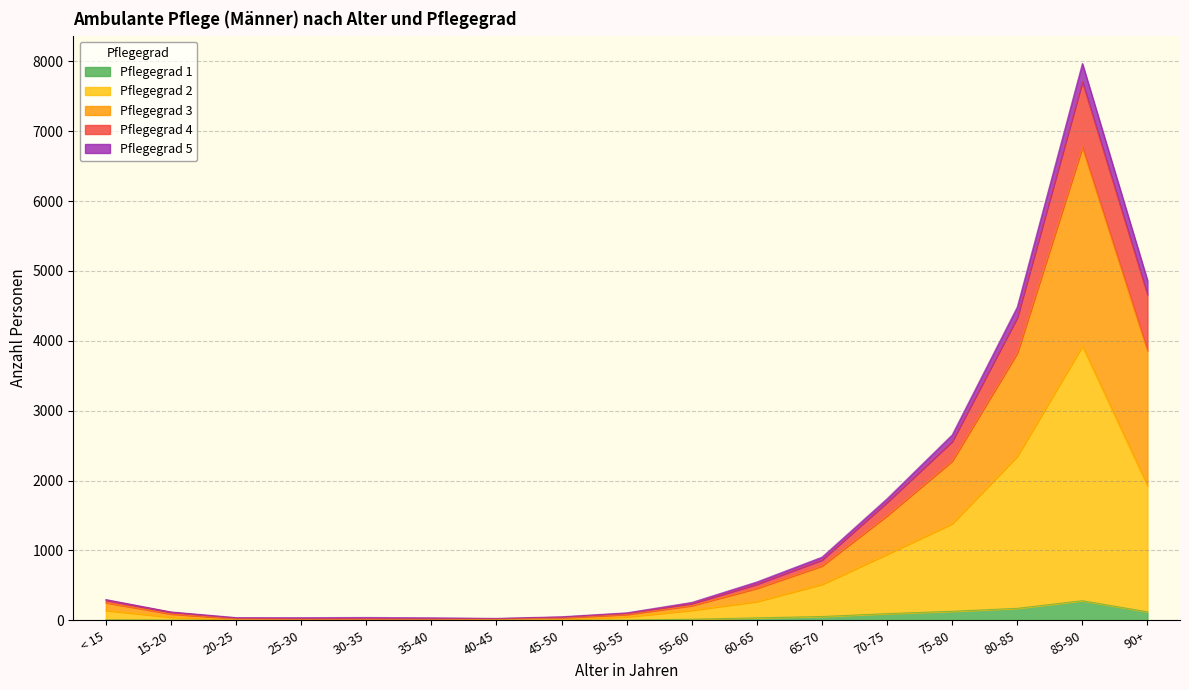

At which category is the sum across all series the highest?

85-90